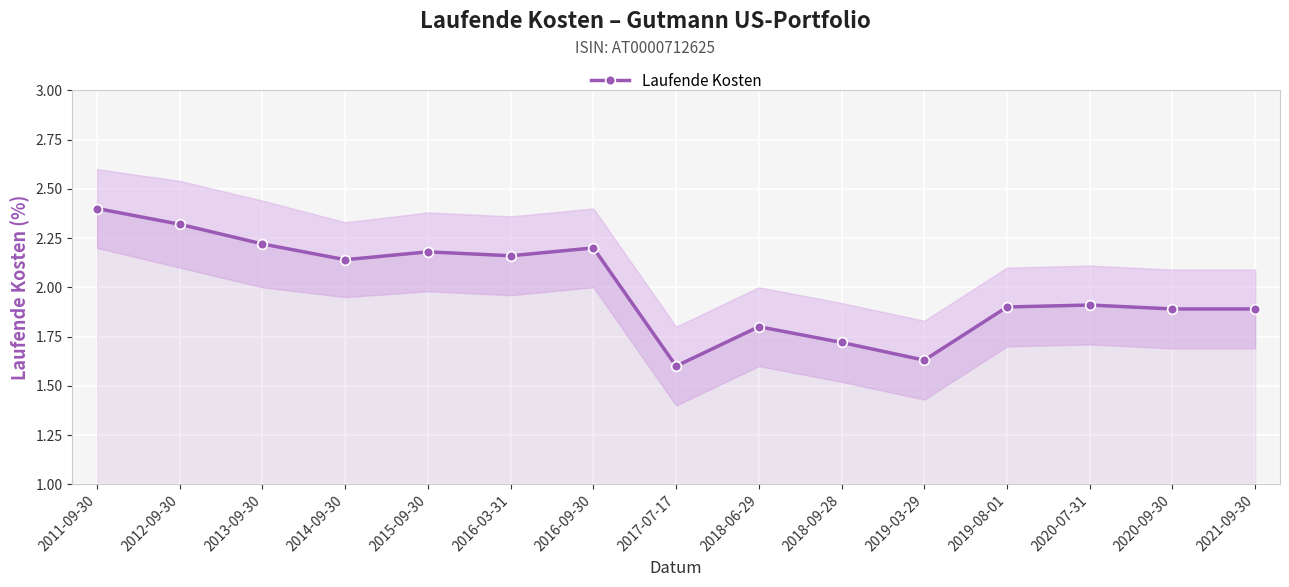

What position from the left is 2021-09-30?

15